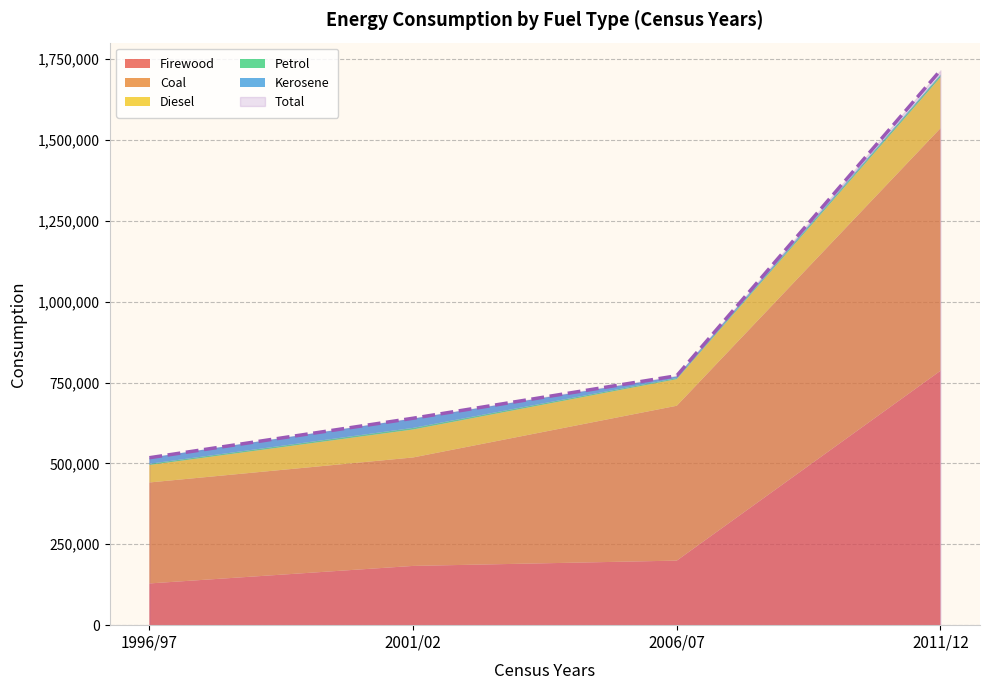

Rank the series at 2011/12 from lowest to highest value.

Kerosene, Petrol, Diesel, Coal, Firewood, Total